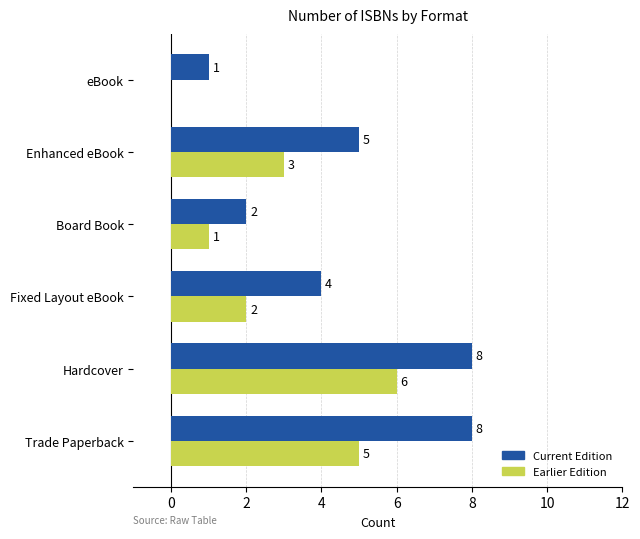

At which category is the sum across all series the highest?

Hardcover